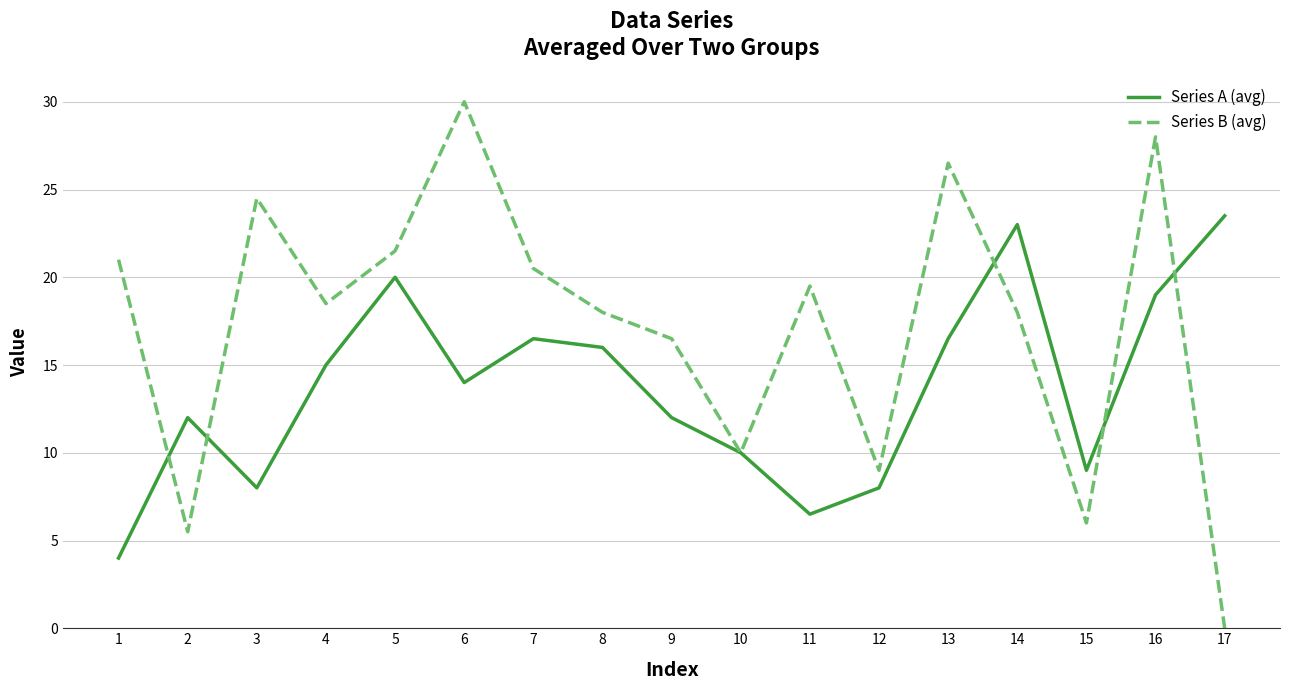

Where is Series B (avg) nearest to the value 15?

9